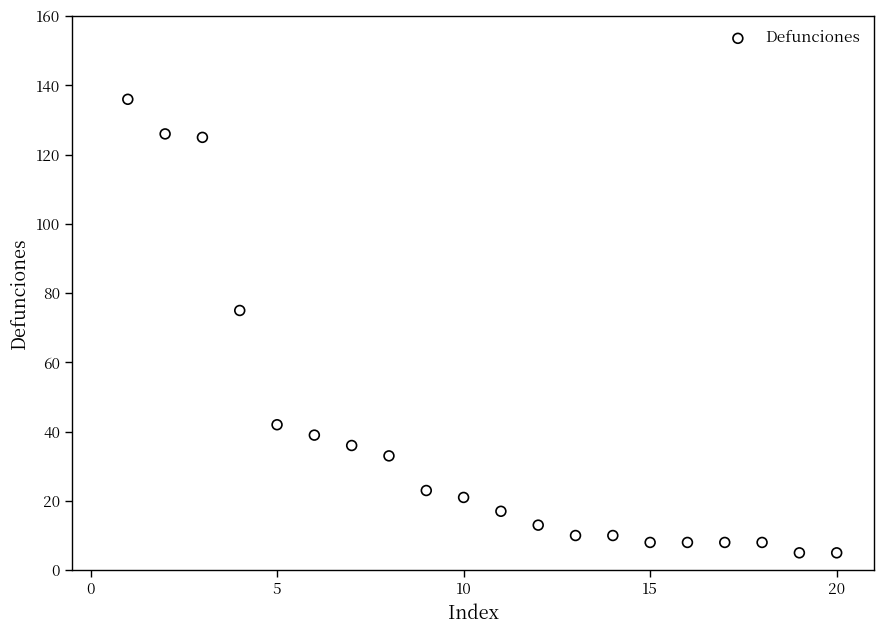

What Y value in the scatter plot is closest to 70?

75